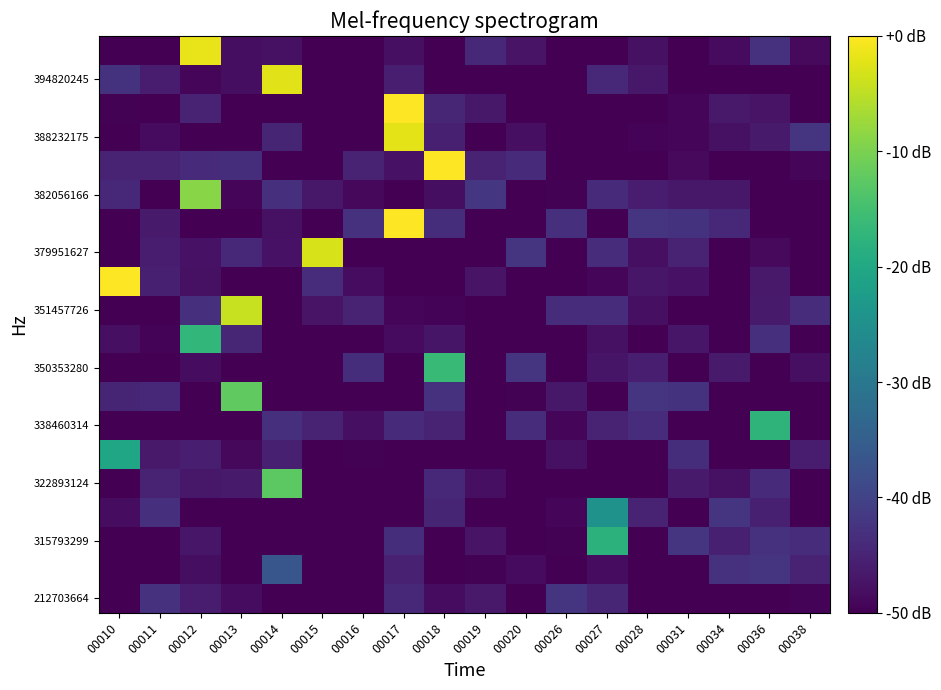

What is the difference between the highest and lowest values at 00028?

7.5